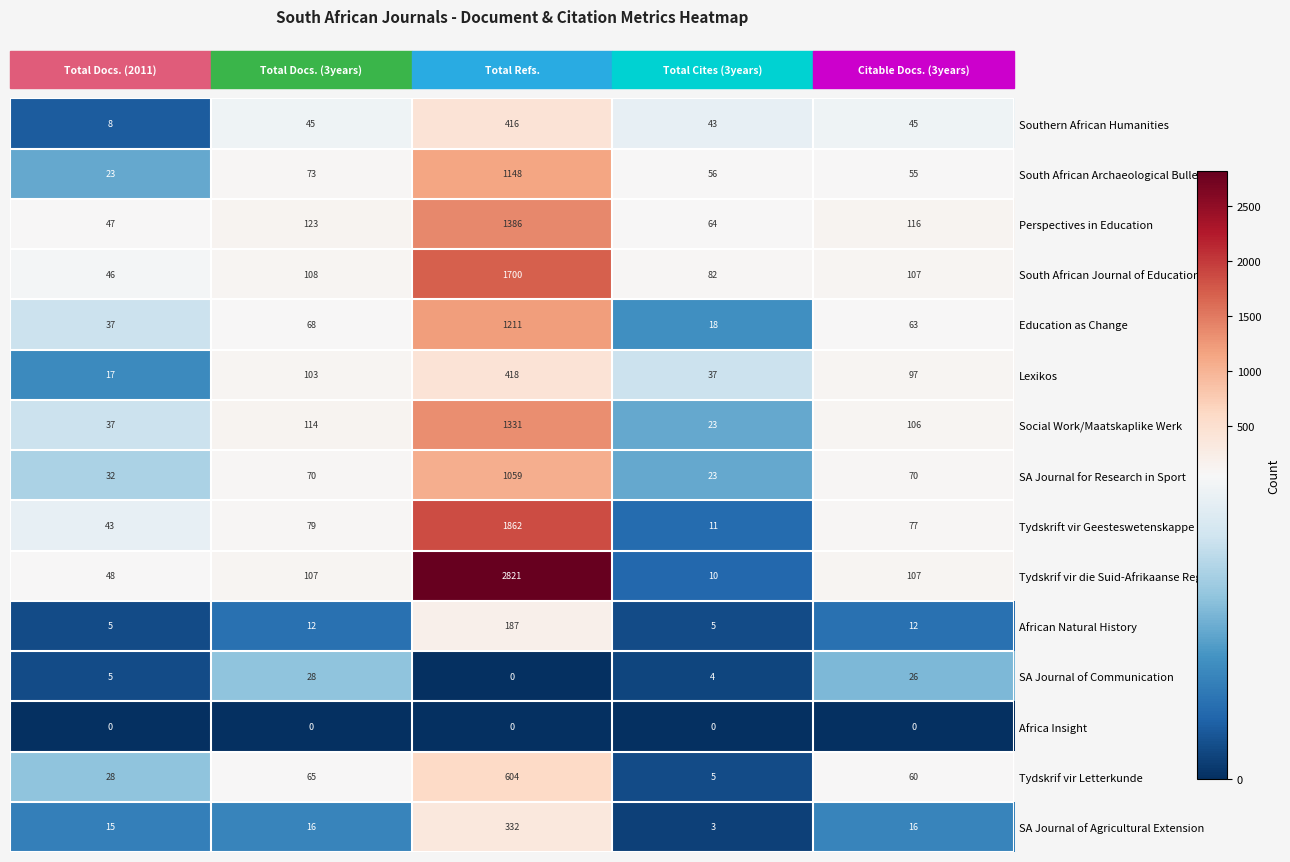

What is the difference between the maximum and minimum values in the African Natural History series?

182